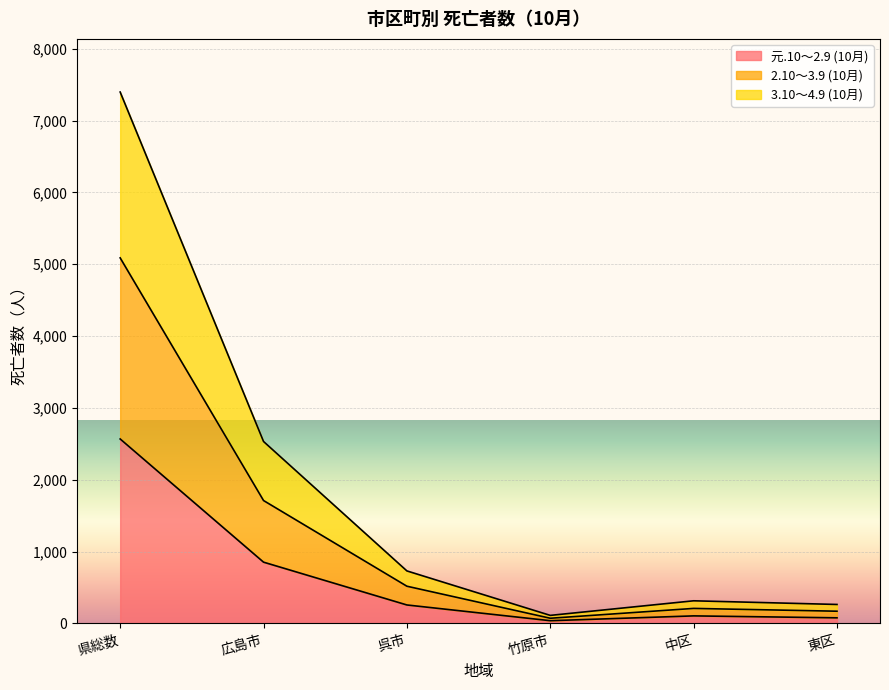

Which series has the largest total across all categories?

3.10～4.9 (10月)